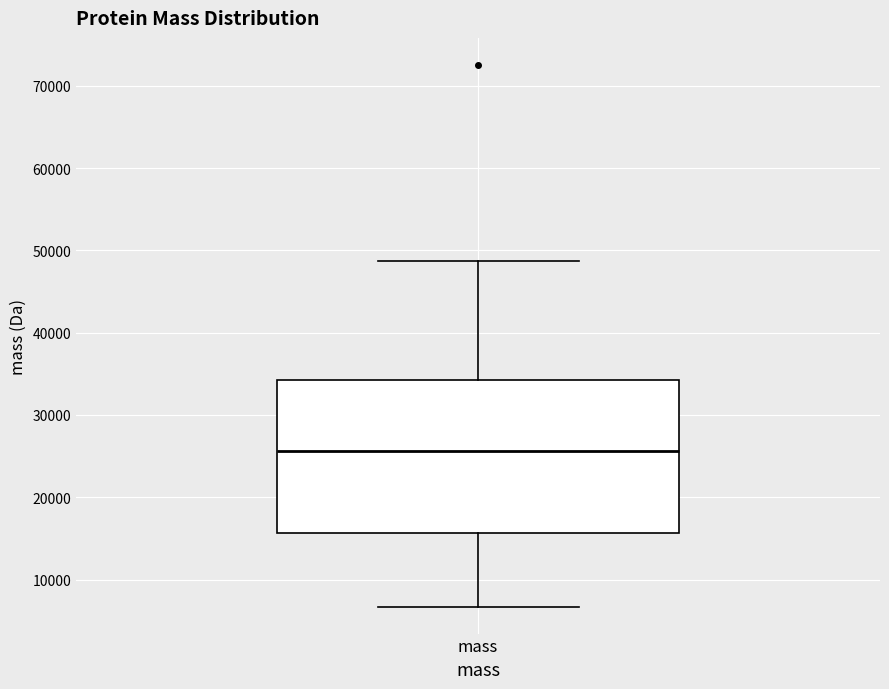

Where does the upper whisker of the box for mass end on the y-axis? The values are not printed on the chart, so give them approximately, as read against the axis.

49000